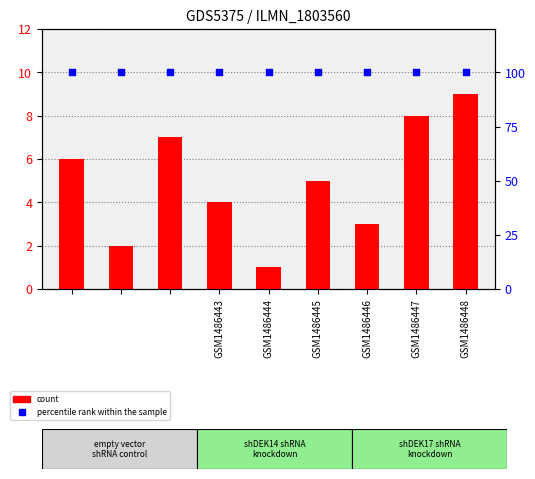

Which series reaches the minimum Y coordinate?

count